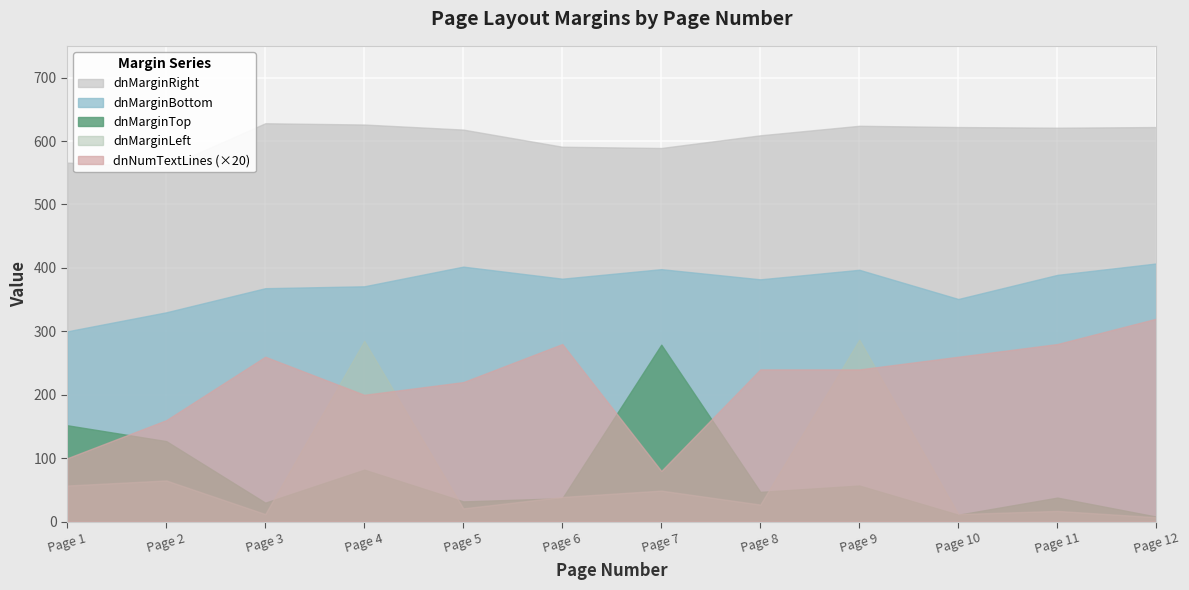

What is the total value across all series at 7?

1319